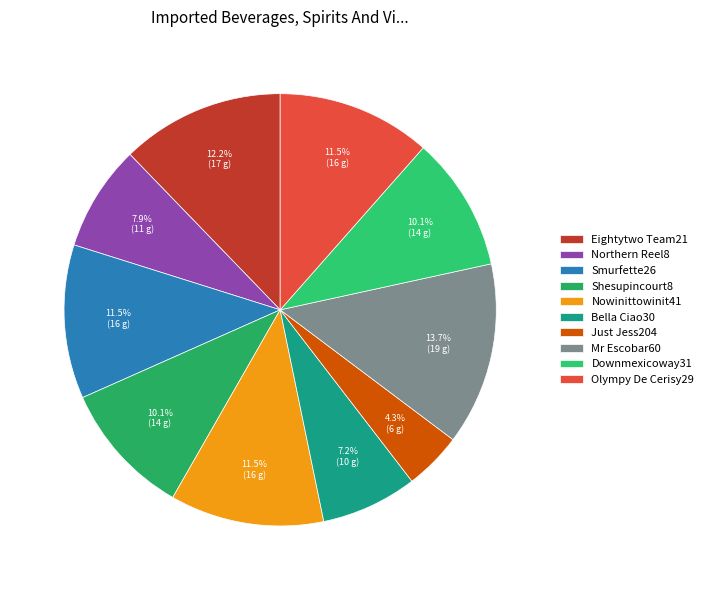

What percentage is NOT represented by Bella Ciao30?

92.8%